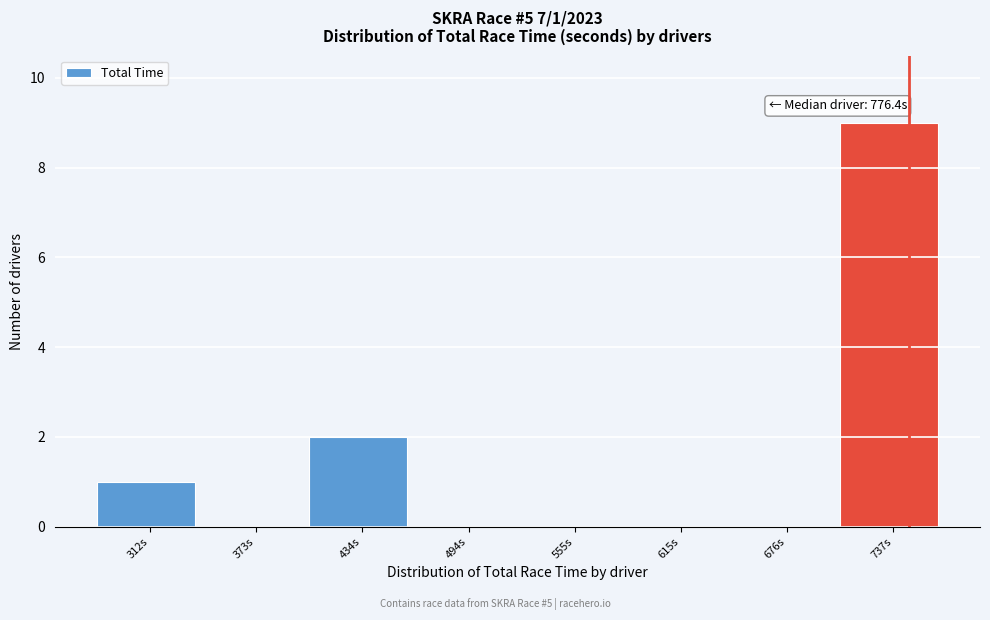

Reading left to right, transcribe all the data shown in this chart.

312s=1	373s=0	434s=2	494s=0	555s=0	615s=0	676s=0	737s=9